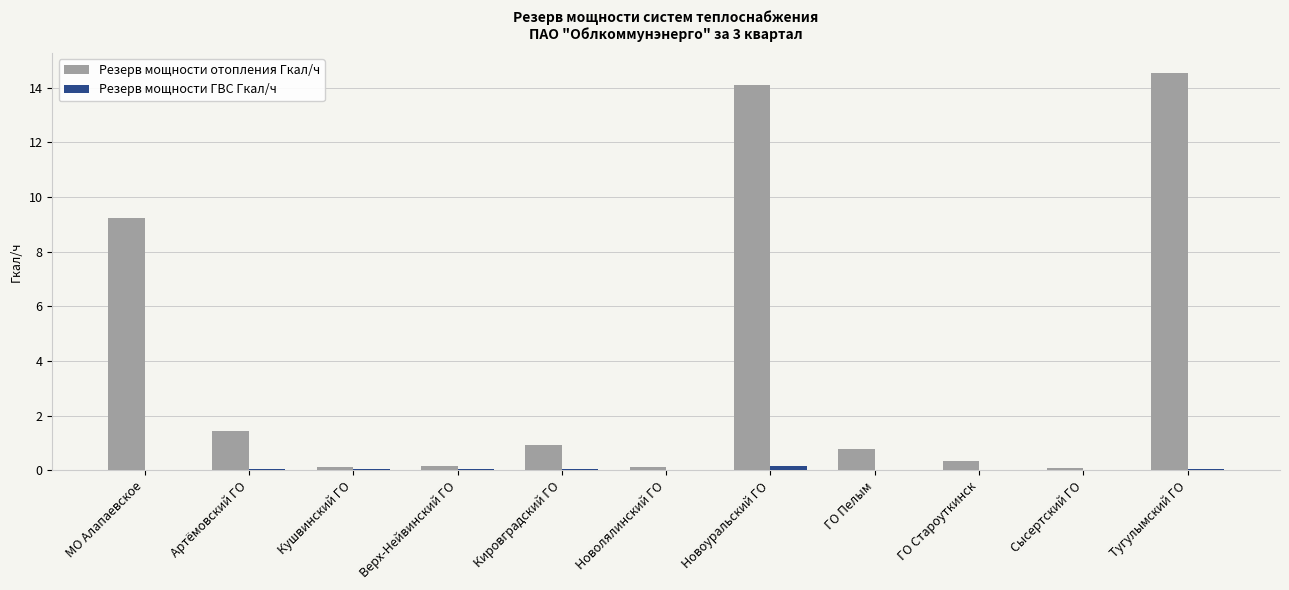

At which label is Резерв мощности отопления Гкал/ч closest to 7?

МО Алапаевское